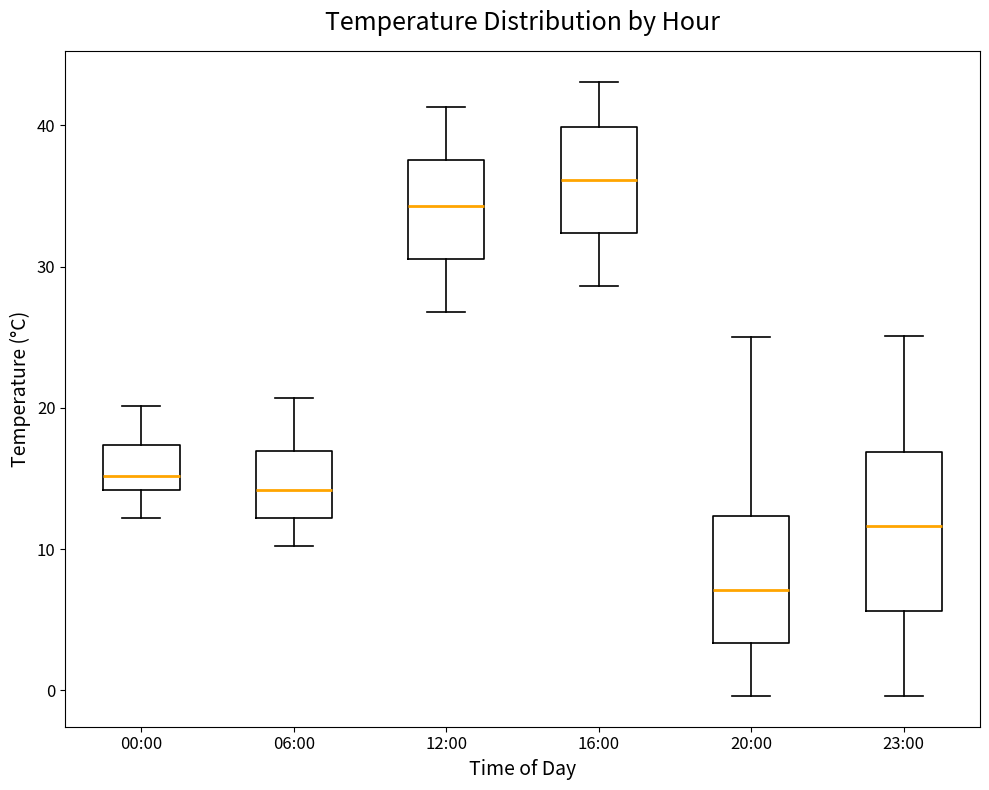

Reading left to right, read every box against the y-axis: the position of its median line, the range the box covers, and the ends of its whiskers. The values are not printed on the chart, so give them approximately, as read against the axis.

00:00: median 15, box 14 to 17, whiskers 12 to 20
06:00: median 14, box 12 to 17, whiskers 10 to 21
12:00: median 34, box 31 to 38, whiskers 27 to 41
16:00: median 36, box 32 to 40, whiskers 29 to 43
20:00: median 7, box 3 to 12, whiskers 0 to 25
23:00: median 12, box 6 to 17, whiskers 0 to 25